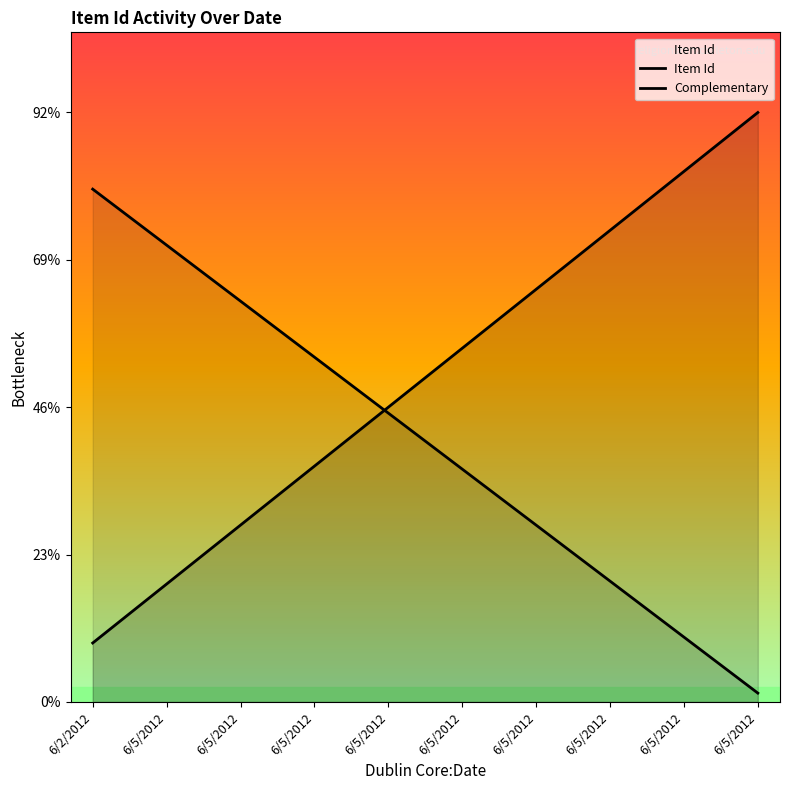

Read the Item Id value at 6/5/2012, to the nearest 10.

2000